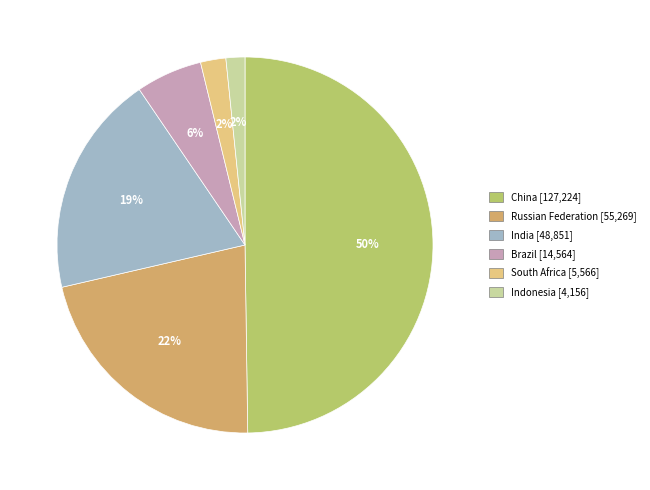

Is the sum of Brazil and China greater than half?

Yes